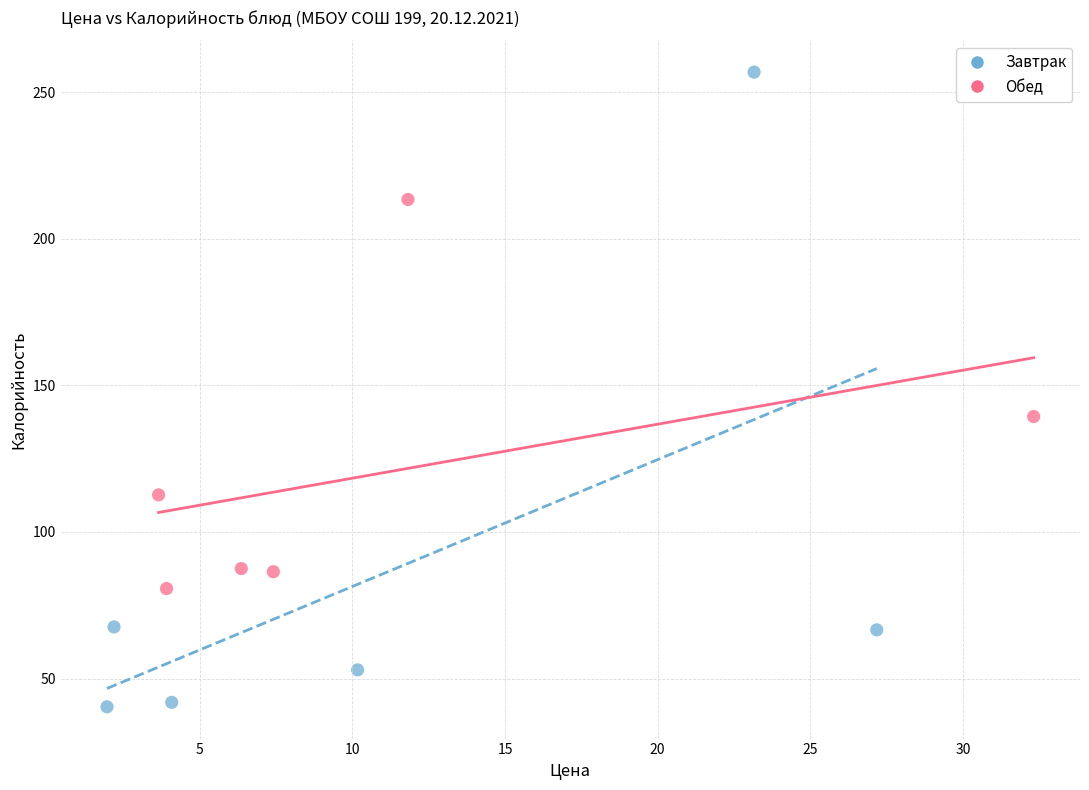

Which series contains the lowest Y value?

Завтрак